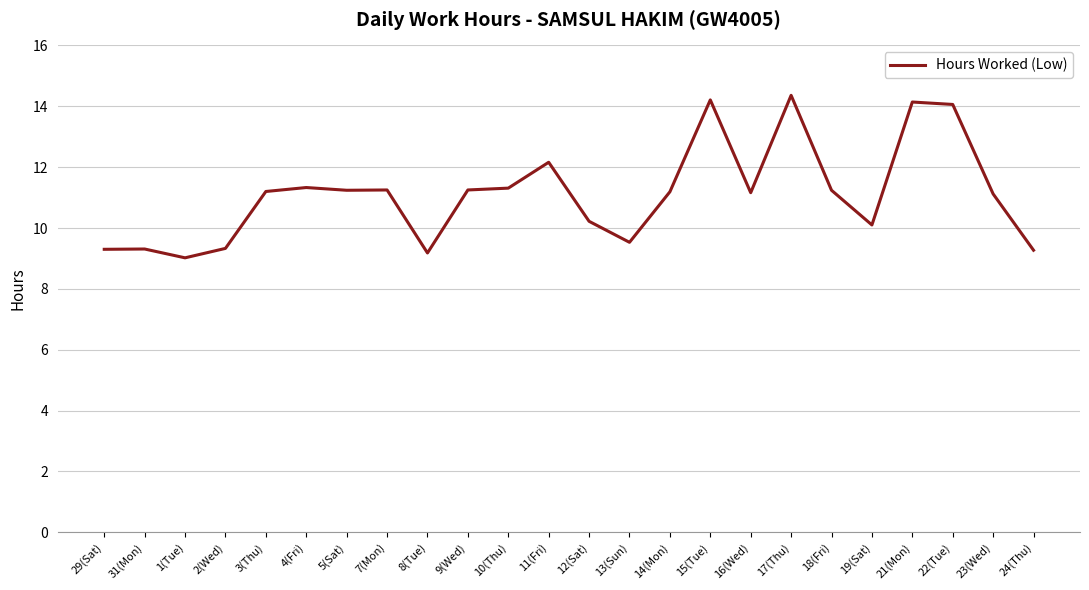

What position from the right is 24(Thu)?

1